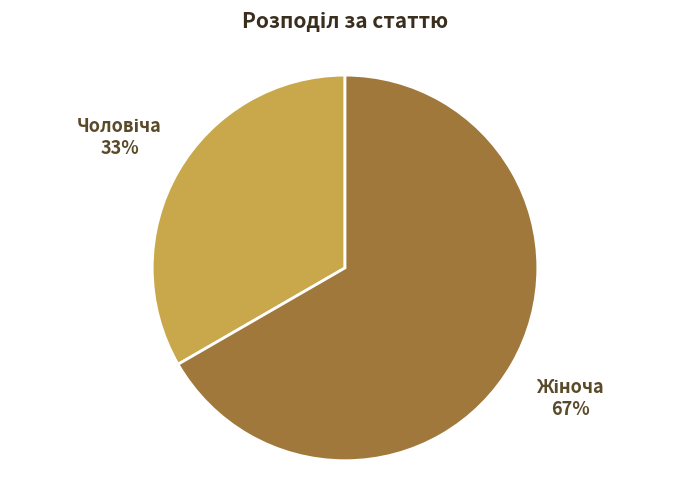

Does any single category account for the majority?

Yes